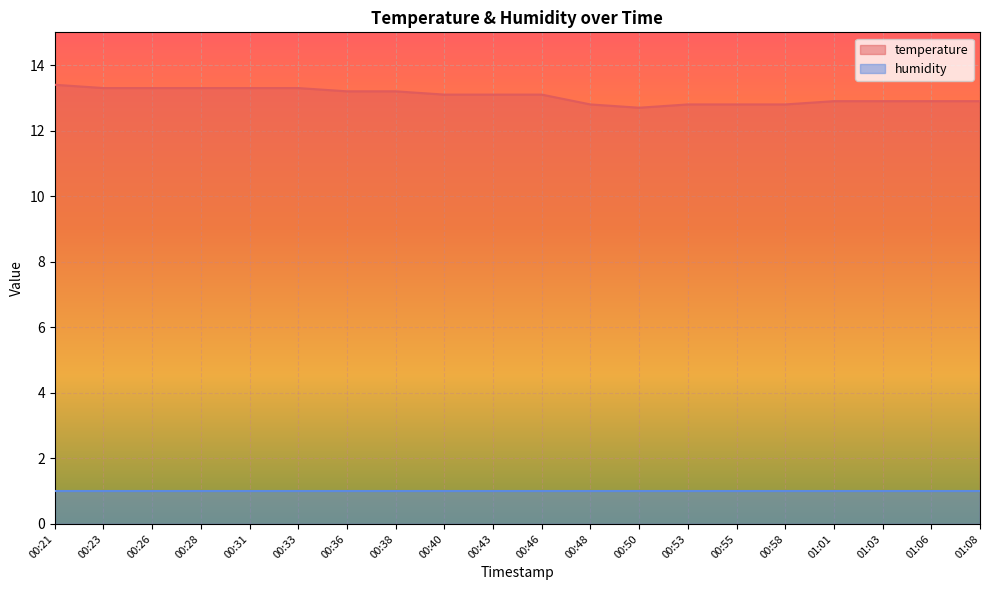

What is the difference between the maximum and minimum values?

0.7